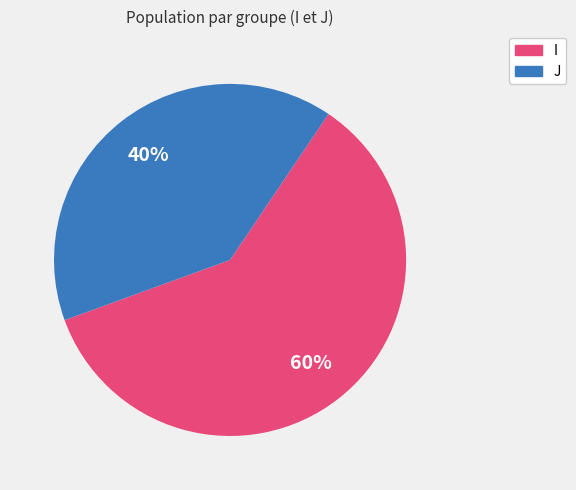

To the nearest percent, what is the average slice percentage?

50%